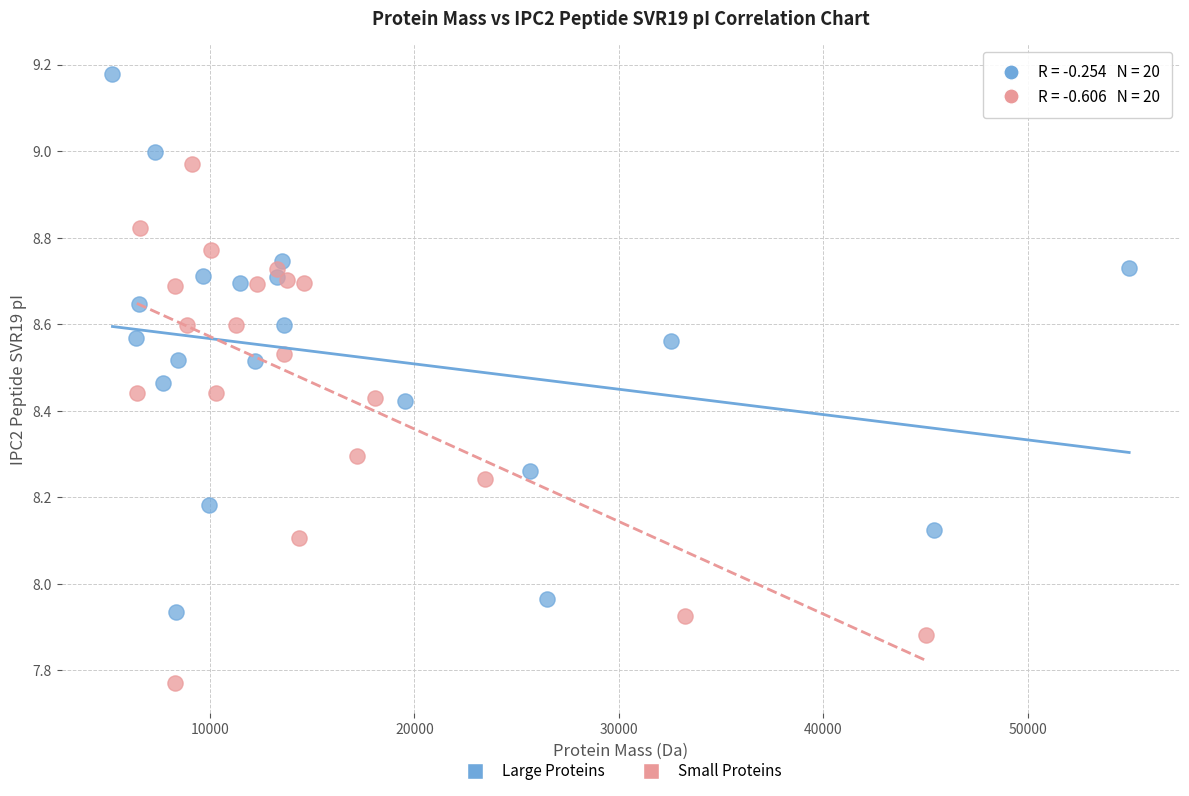

Which series contains the lowest Y value?

Small Proteins